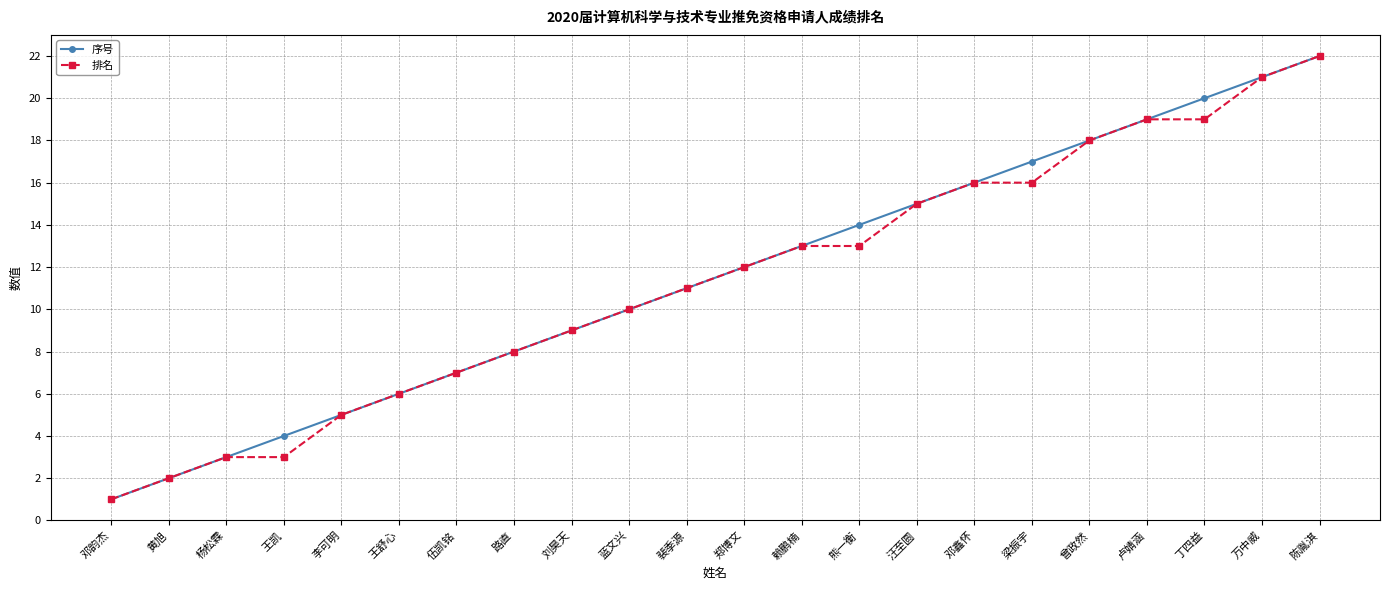

How many data points in 序号 are less than 12?

11